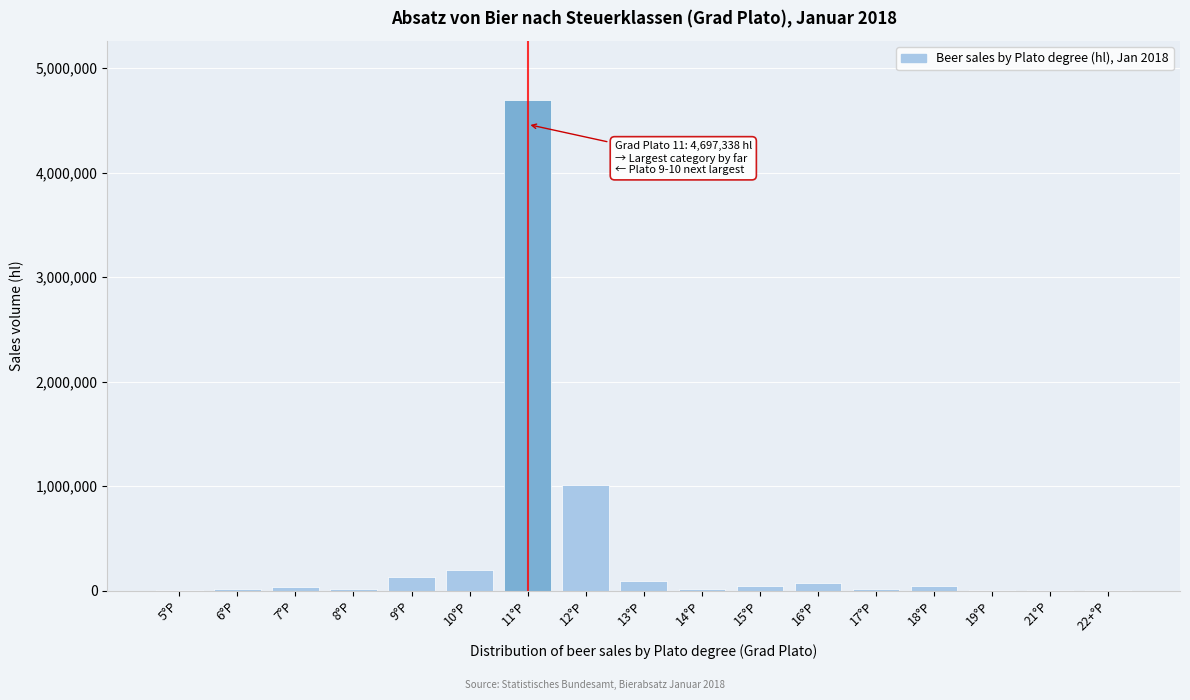

Which category has the highest value across all series?

11°P